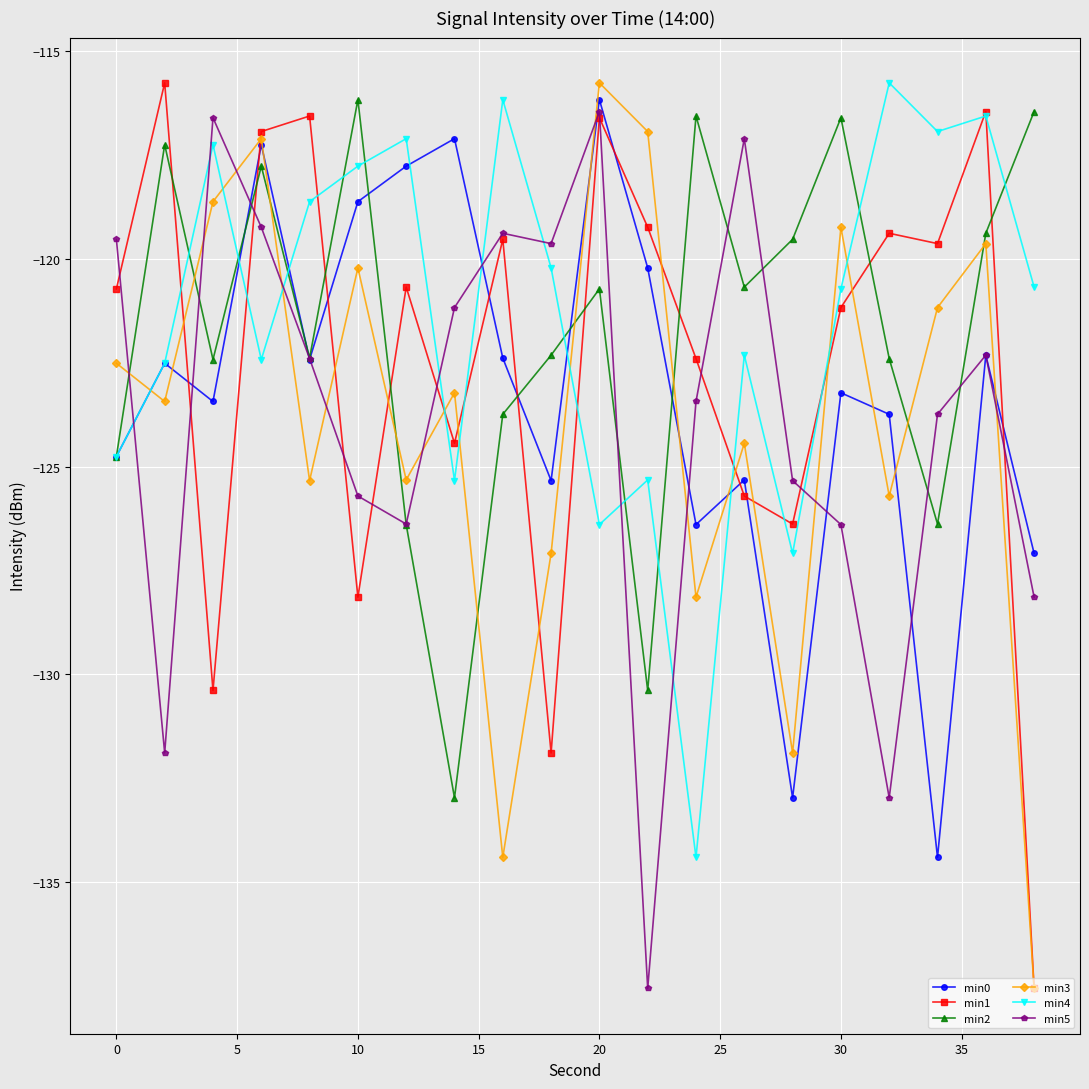

What is the value of the min4 point at the 17th from the left?

-115.8